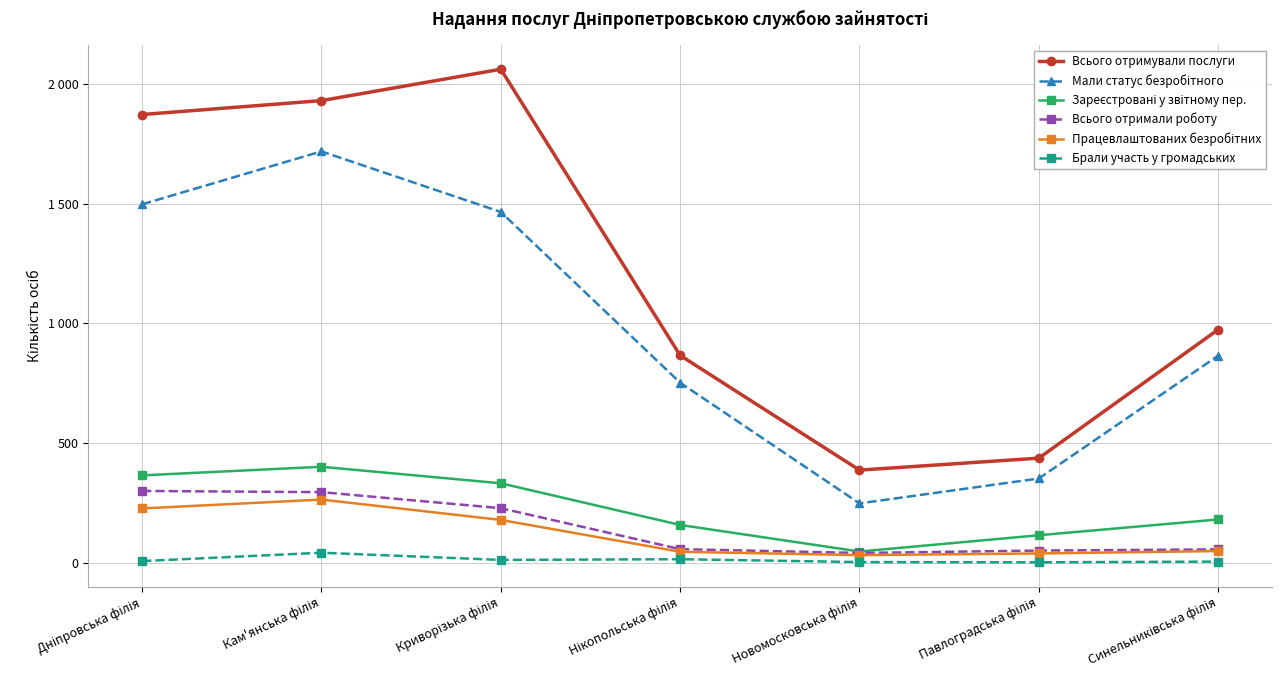

How many distinct data groups are displayed?

6